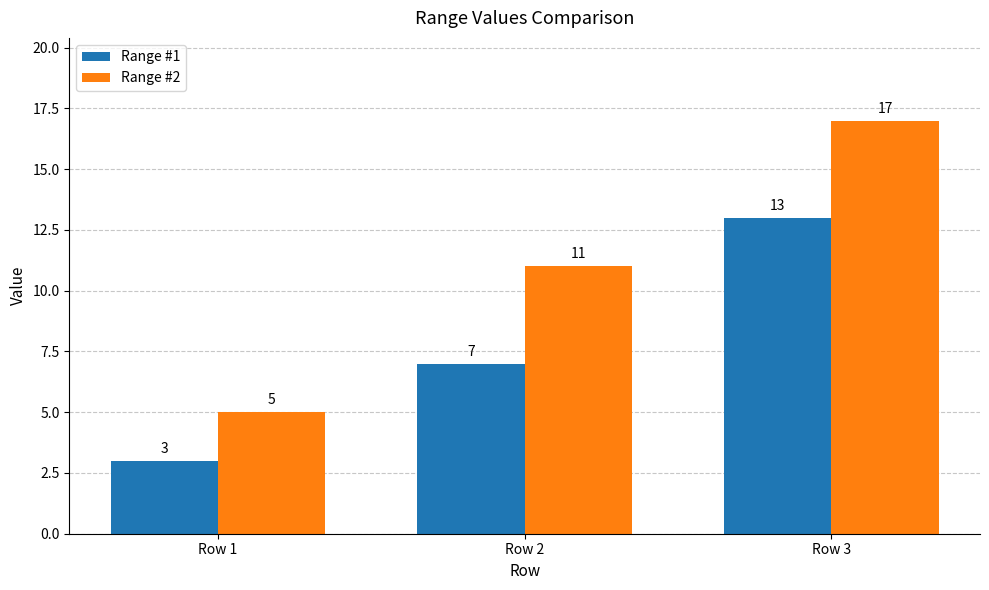

What is the lowest value of the Range #2 series?

5